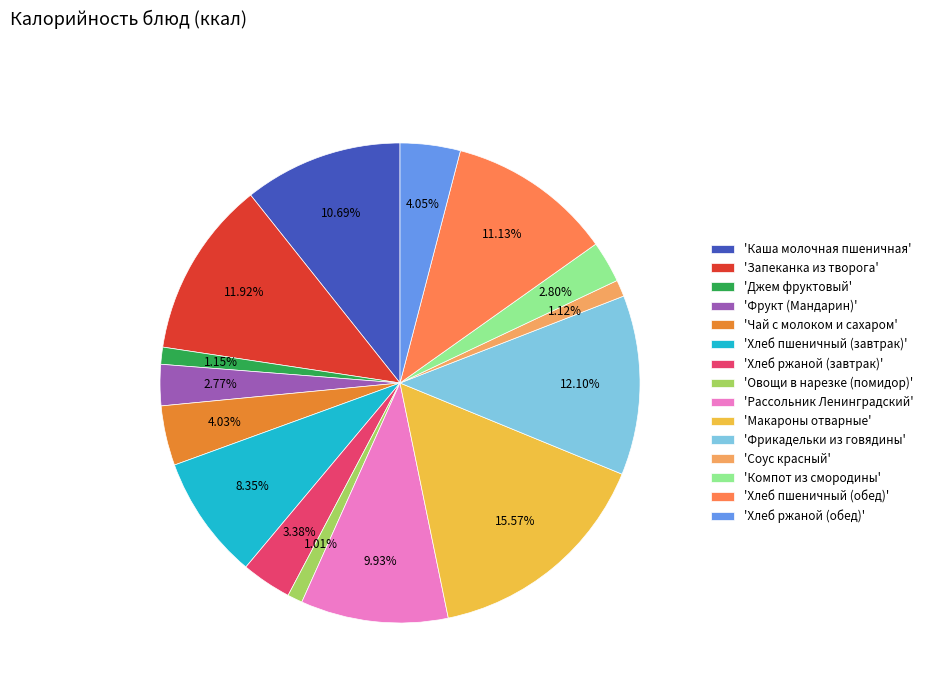

Approximately how many times larger is the value at 'Макароны отварные' compared to 'Соус красный'?

13.9